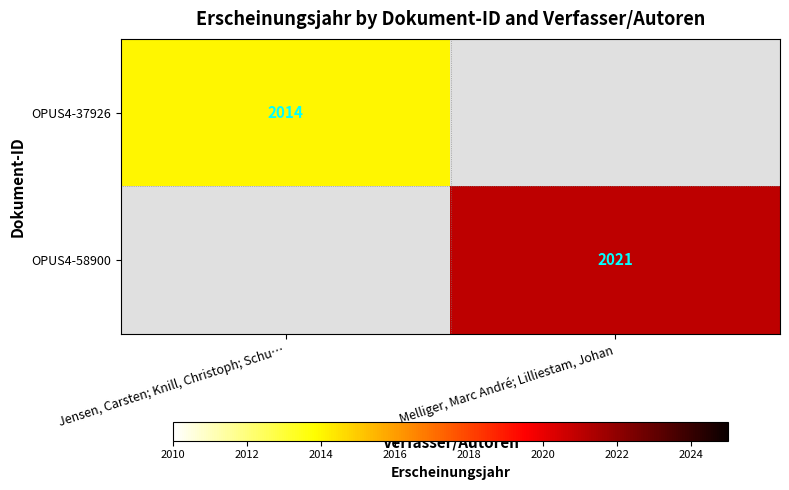

Is it true that OPUS4-37926 equals 1257 at Jensen, Carsten; Knill, Christoph; Schu…?

False